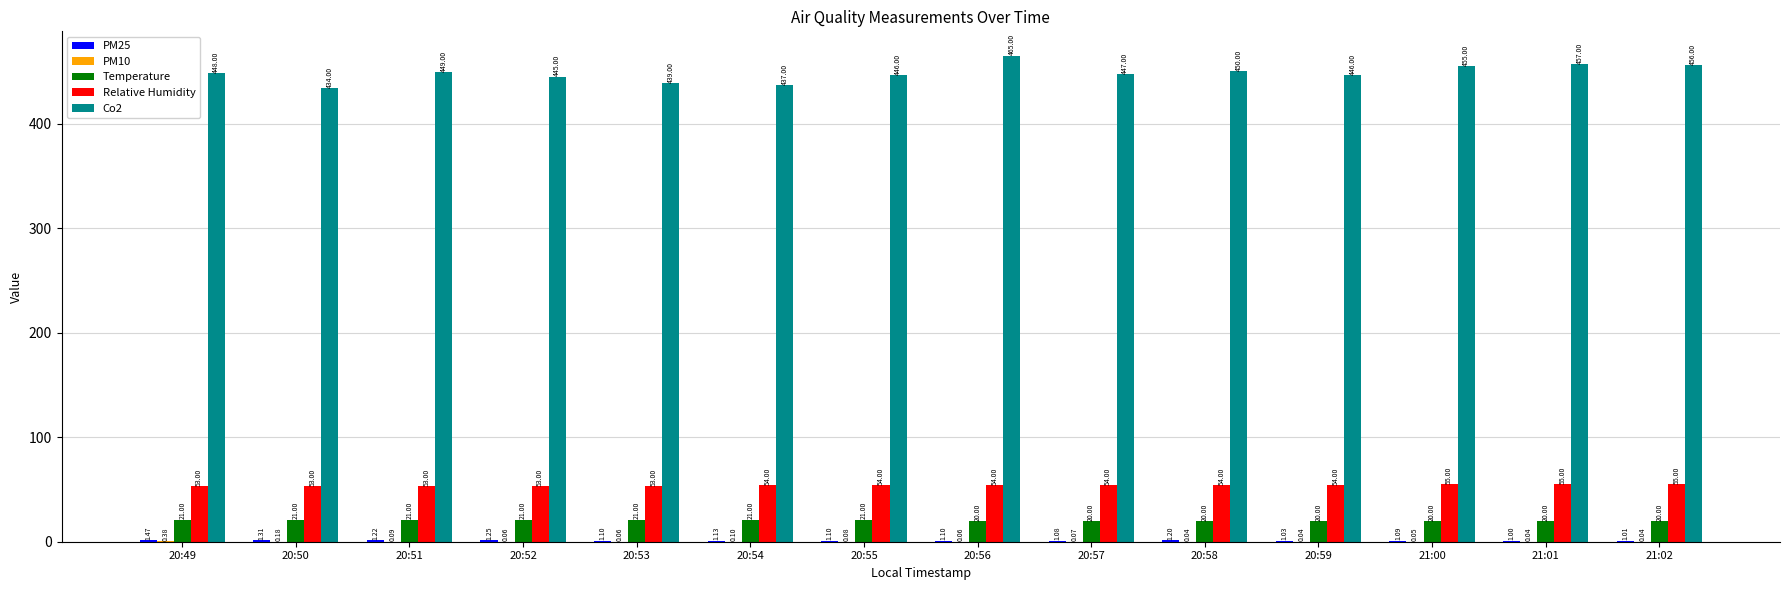

Which series has the largest total across all categories?

Co2